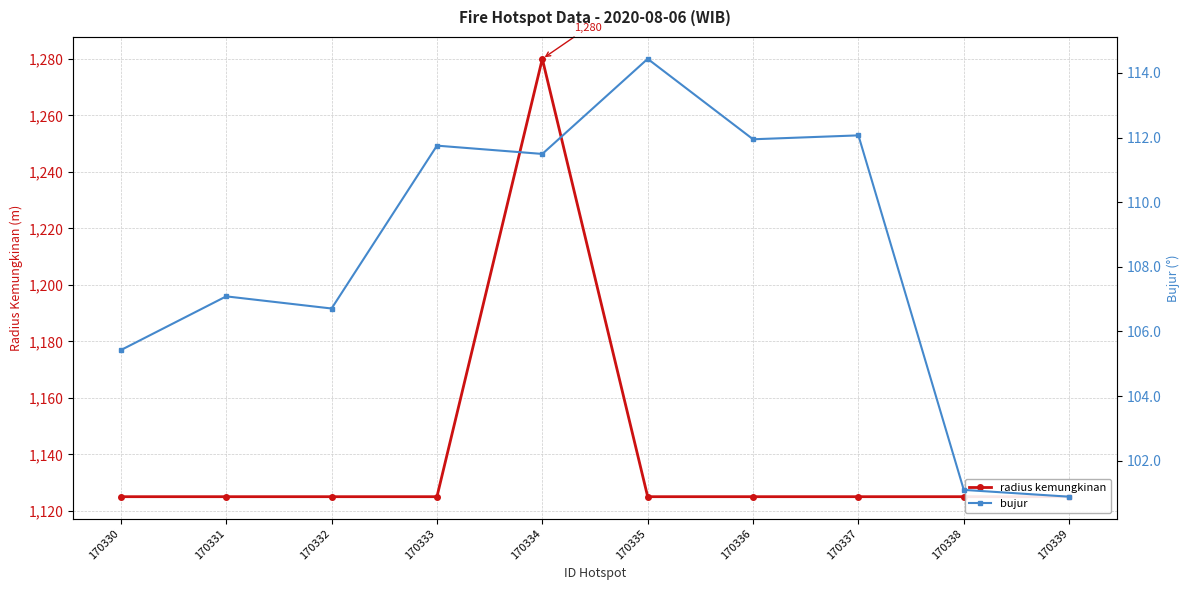

What is the sum of the radius kemungkinan values at 170334 and 170336?

2405.0